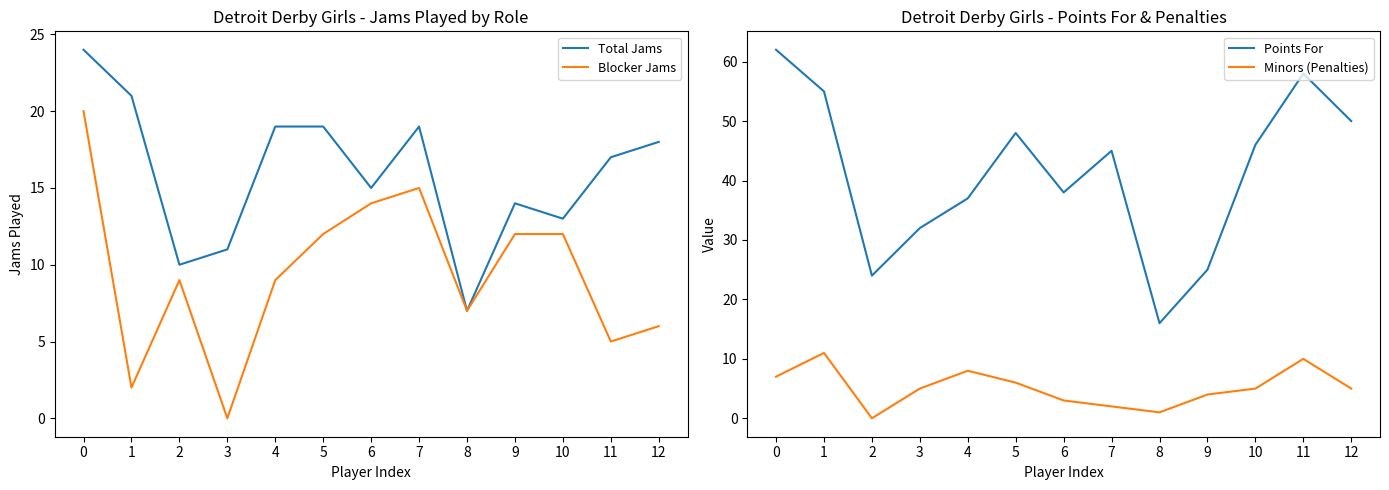

Which series has the largest range (max minus min)?

Points For